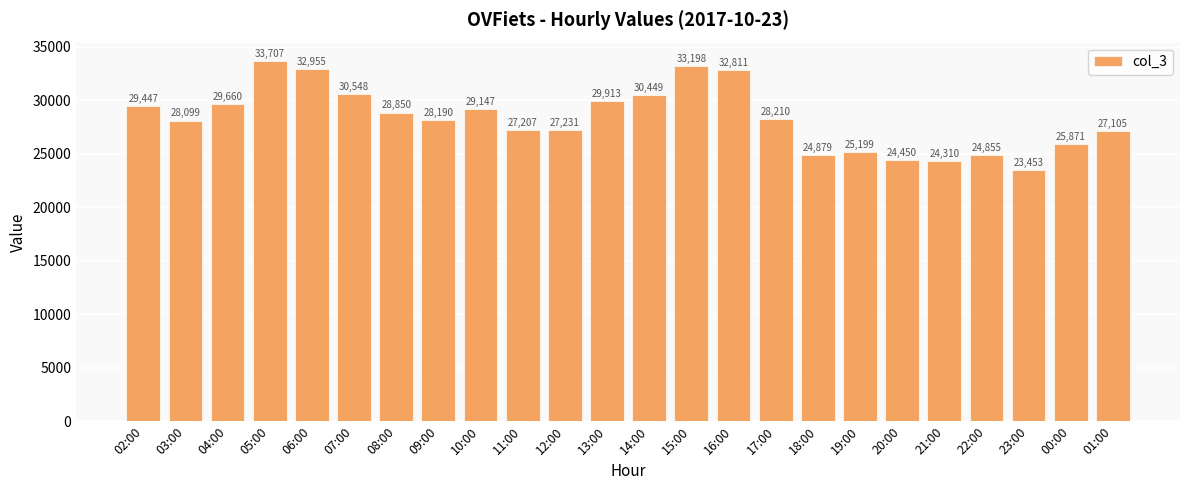

What position from the left is 01:00?

24